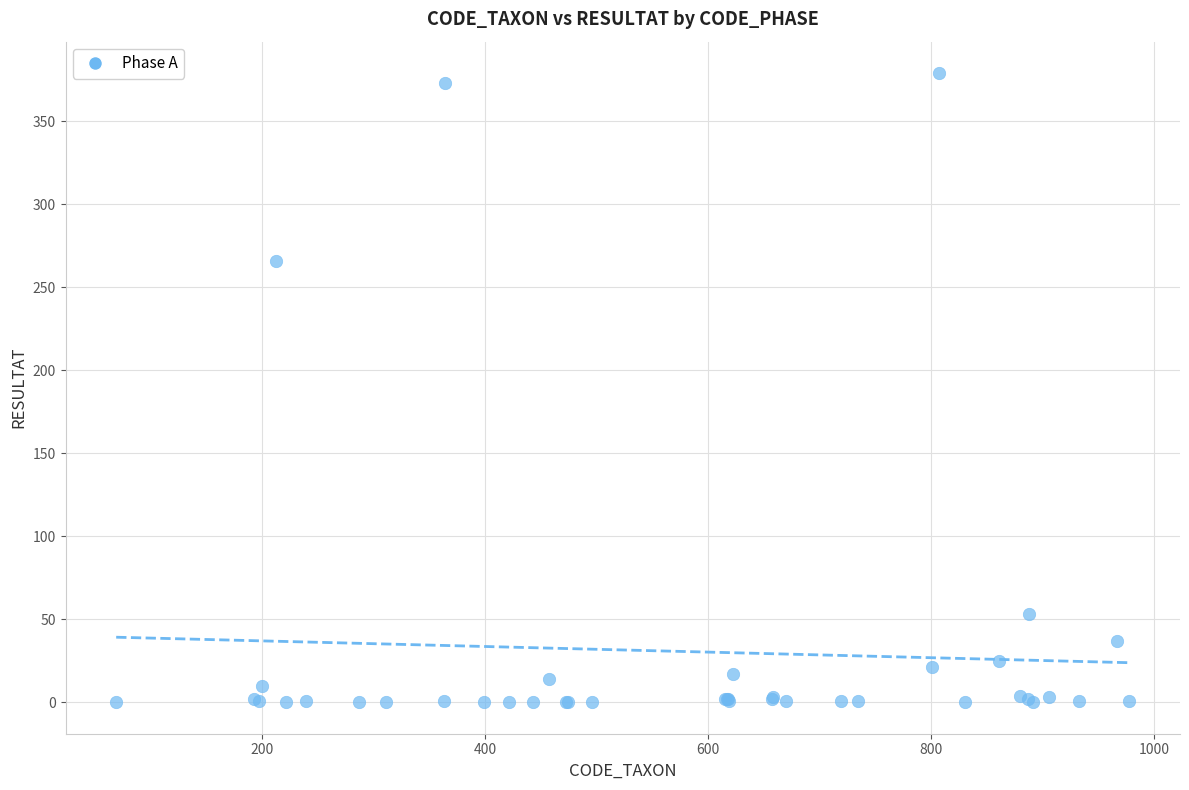

What Y value in the scatter plot is closest to 189?

266